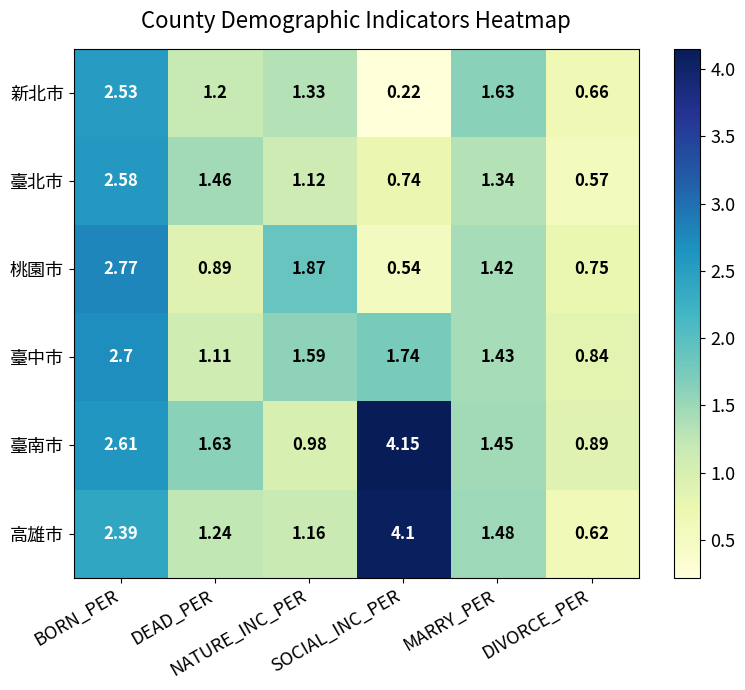

Rank the series by their maximum value, from highest to lowest.

臺南市, 高雄市, 桃園市, 臺中市, 臺北市, 新北市